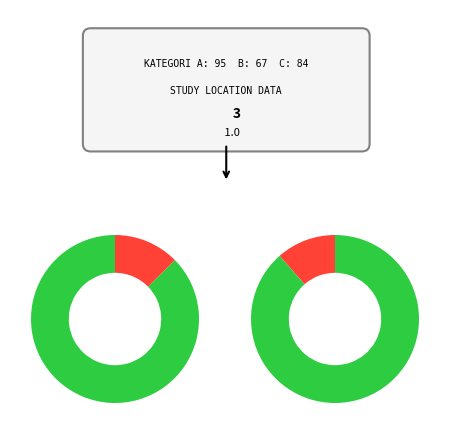

To the nearest percent, what portion does B represent?

27%